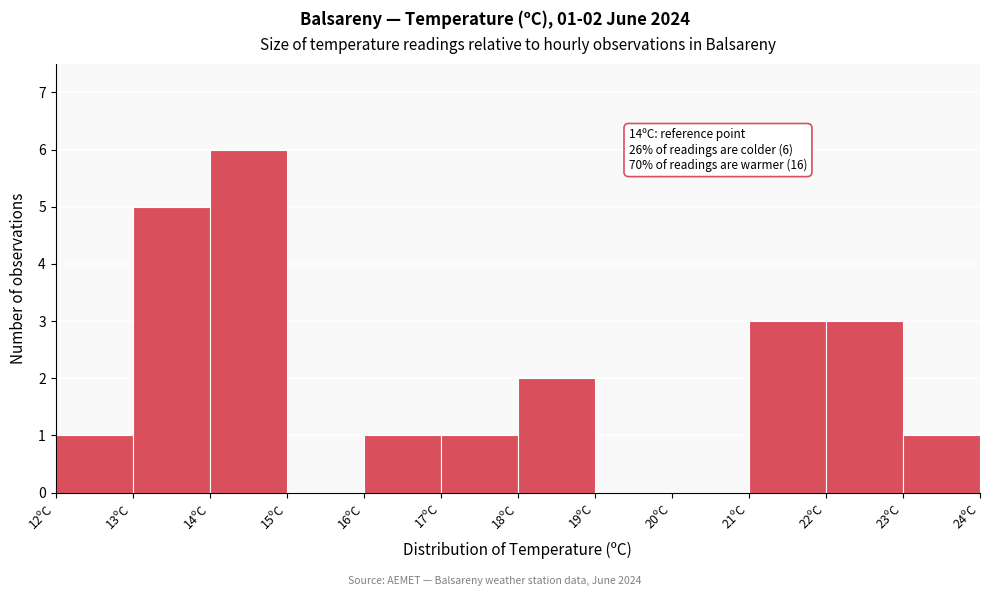

Over which range of the x-axis is the bar tallest?

14 to 15